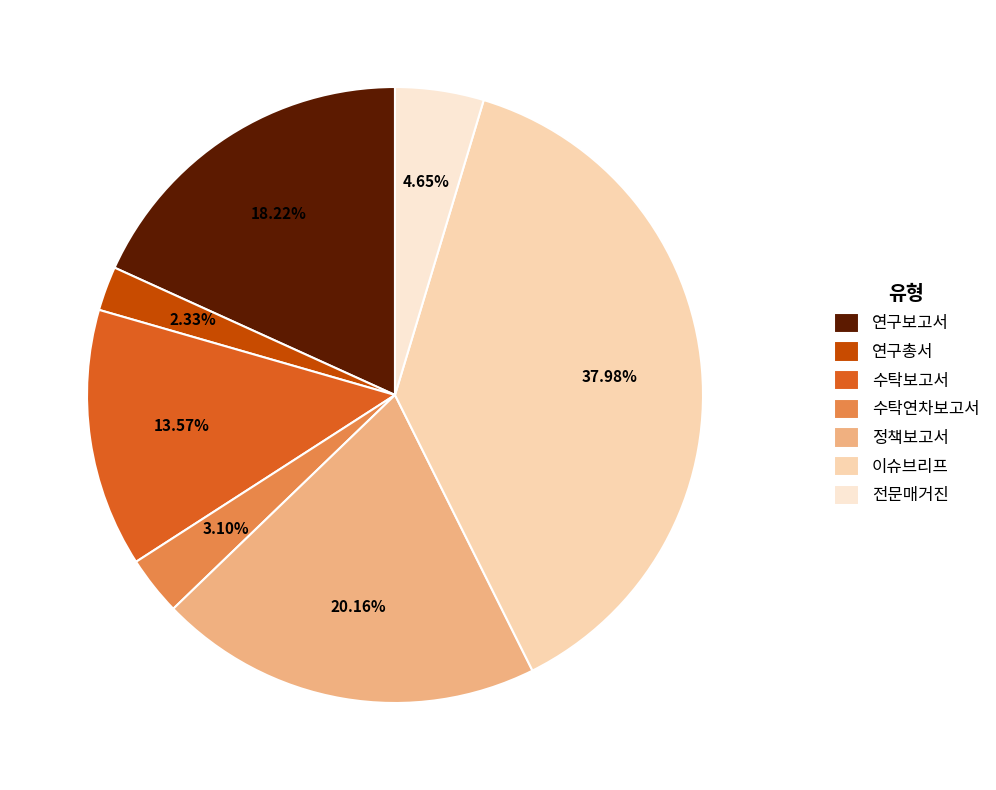

Does 연구총서 account for over 50% of the chart?

No